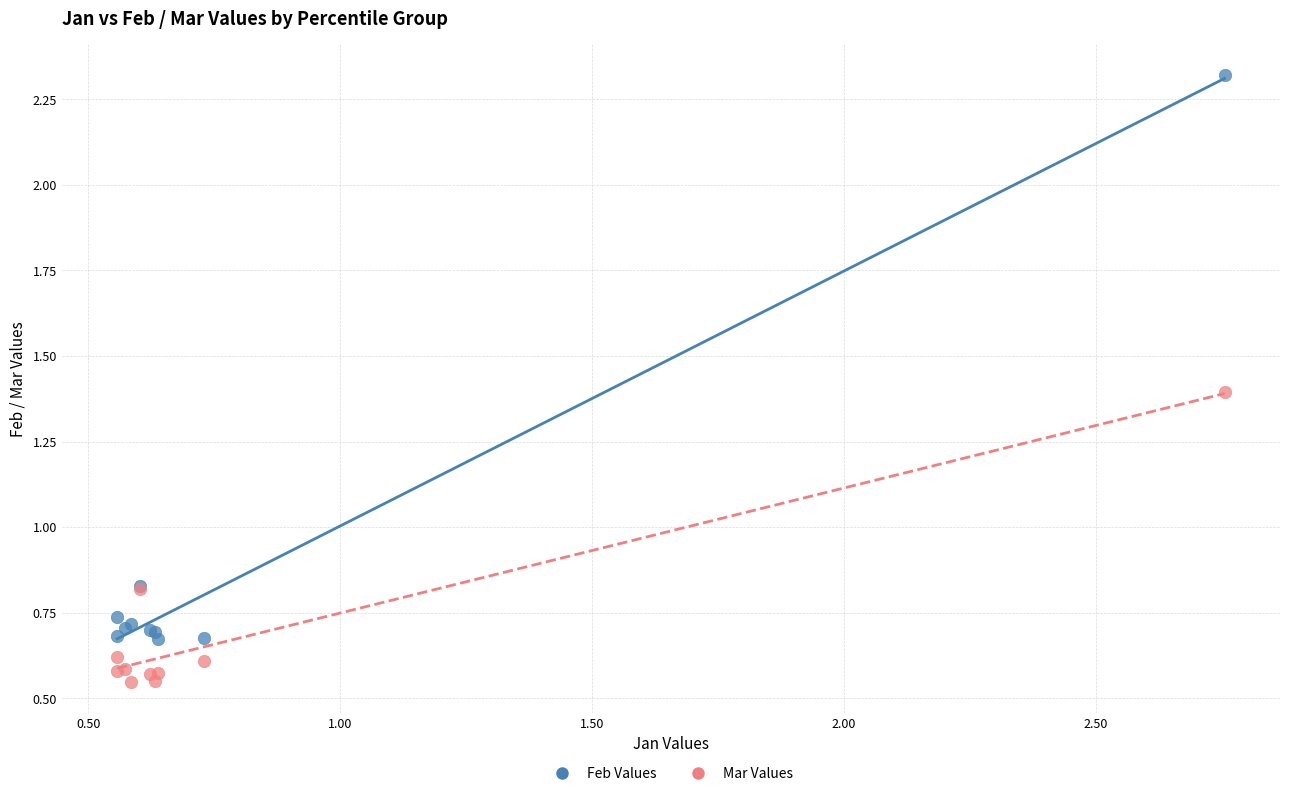

Which series reaches the minimum Y coordinate?

Mar Values